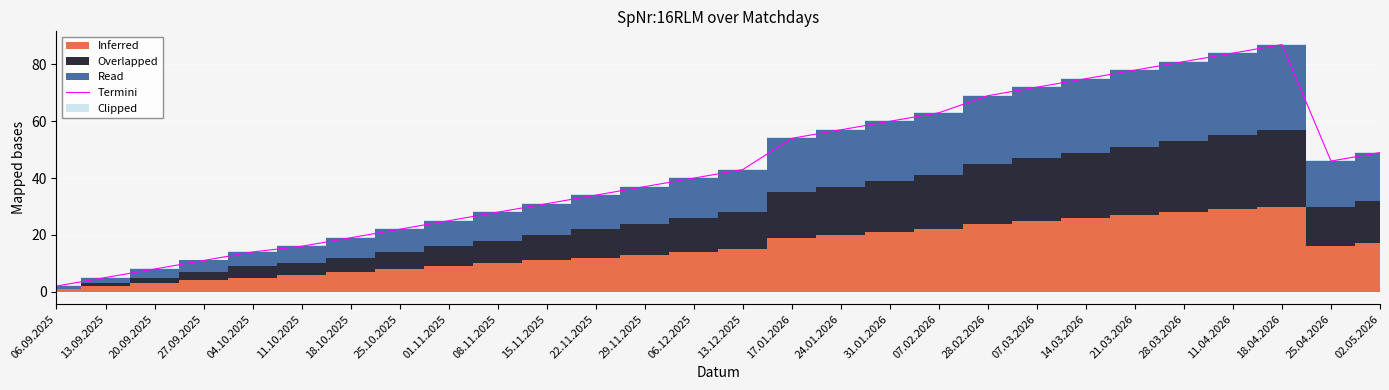

Between 24.01.2026 and 28.02.2026, which is larger?

28.02.2026